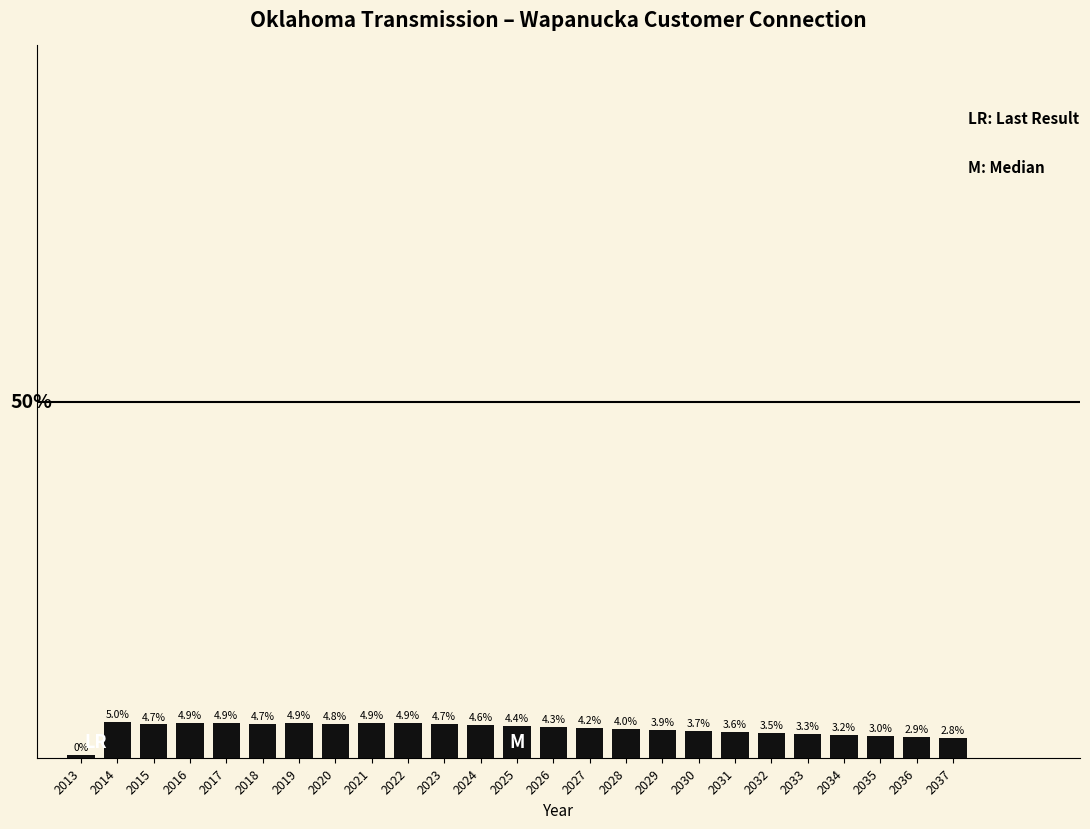

Does the chart contain any negative values?

No